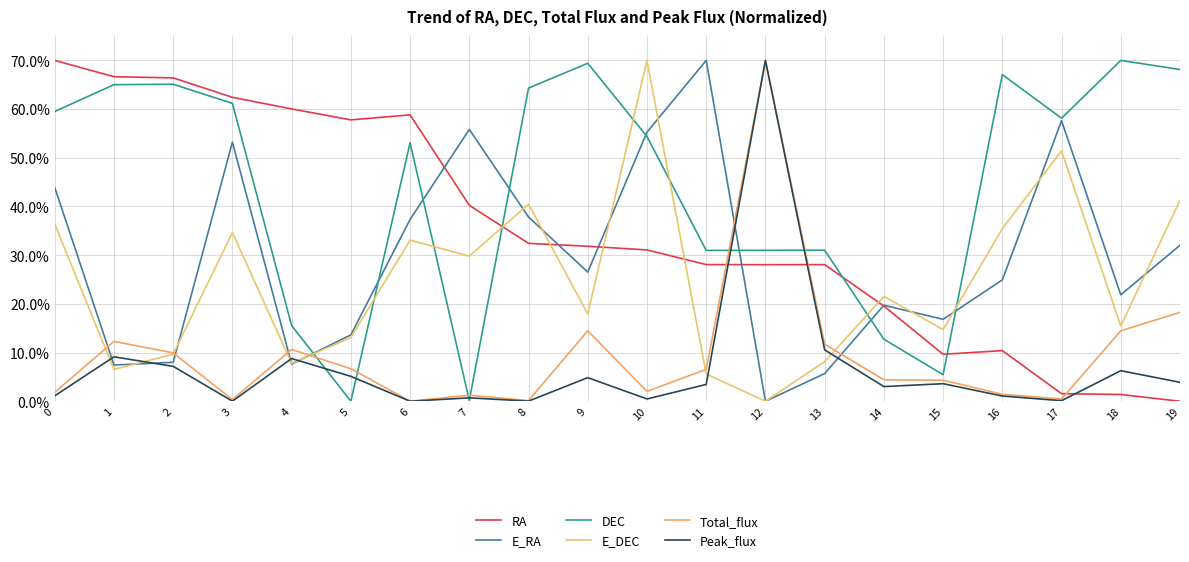

What are all the series names shown in the legend?

RA, E_RA, DEC, E_DEC, Total_flux, Peak_flux